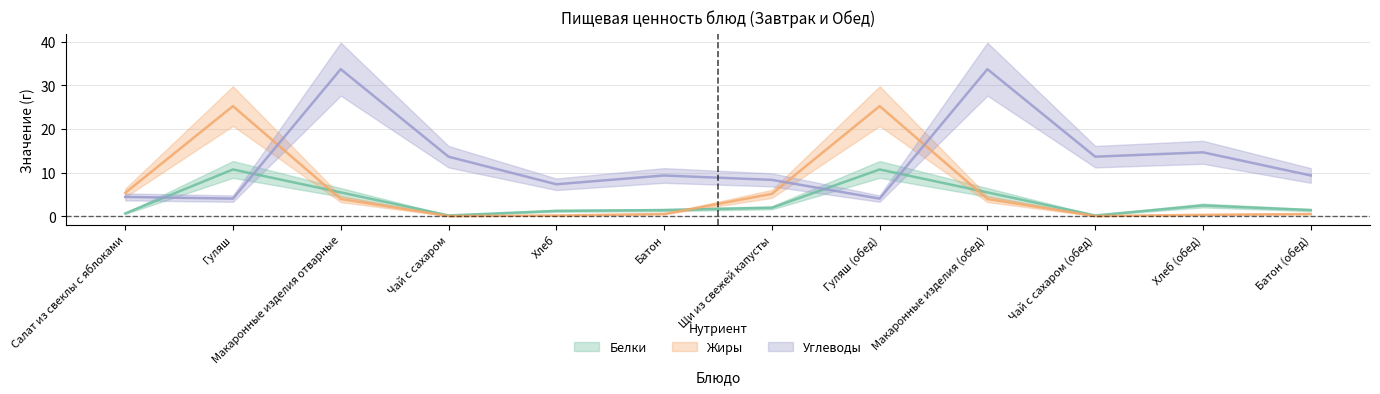

What are all the series names shown in the legend?

Белки, Жиры, Углеводы